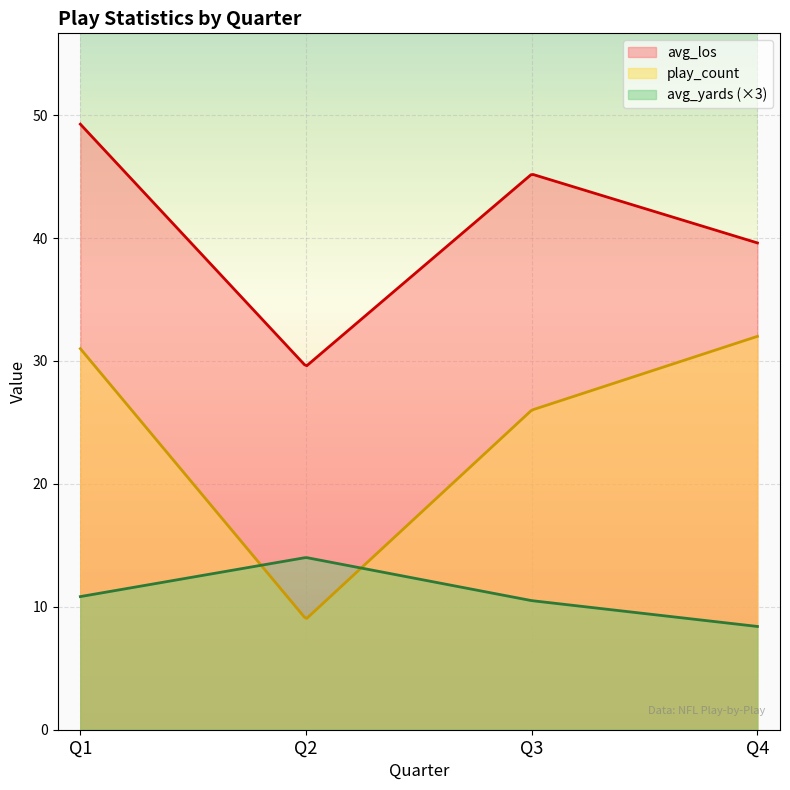

Is it true that play_count equals 31.0 at Q1?

True